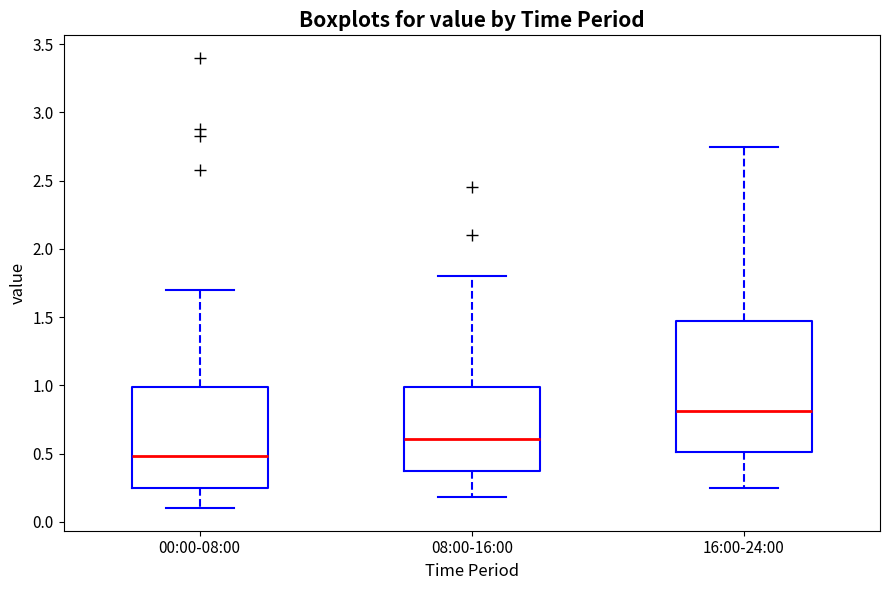

Reading left to right, transcribe this box plot: for each box, give where its median line is, the range the box spans, and where its two whiskers end, as read against the y-axis. The values are not printed on the chart, so give them approximately, as read against the axis.

00:00-08:00: median 0.50, box 0.25 to 1.00, whiskers 0.10 to 1.70
08:00-16:00: median 0.60, box 0.35 to 1.00, whiskers 0.20 to 1.80
16:00-24:00: median 0.80, box 0.50 to 1.50, whiskers 0.25 to 2.75